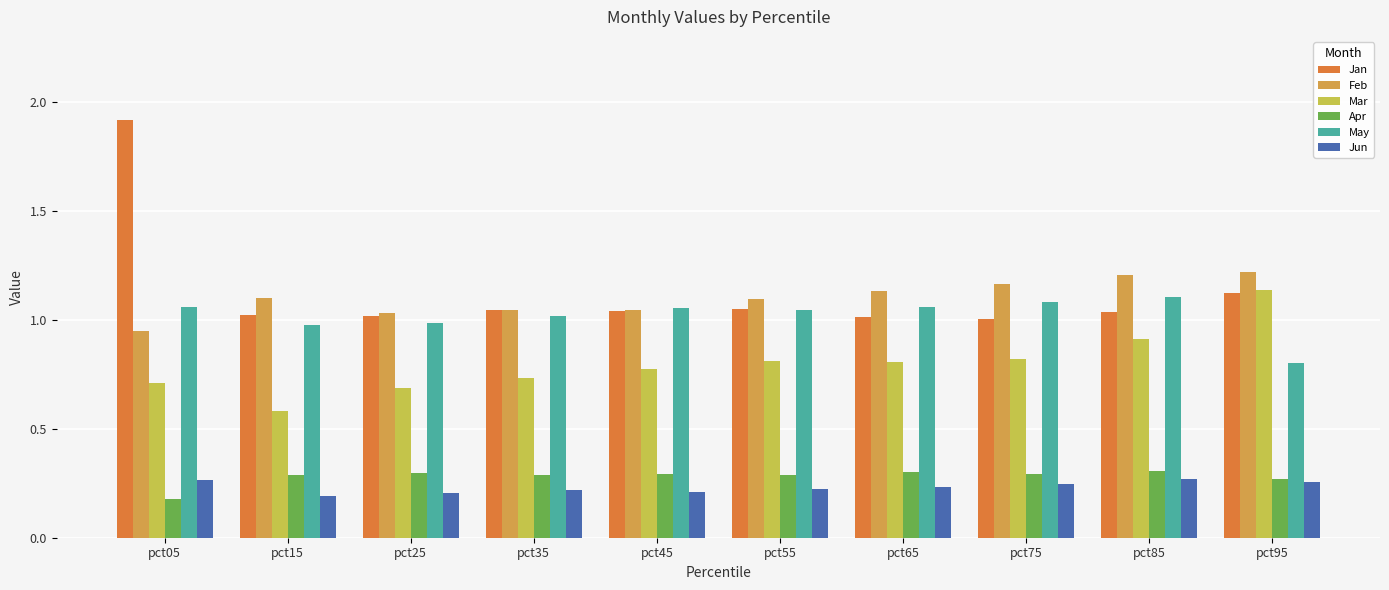

What is the sum of the Jun values at pct85 and pct65?

0.5